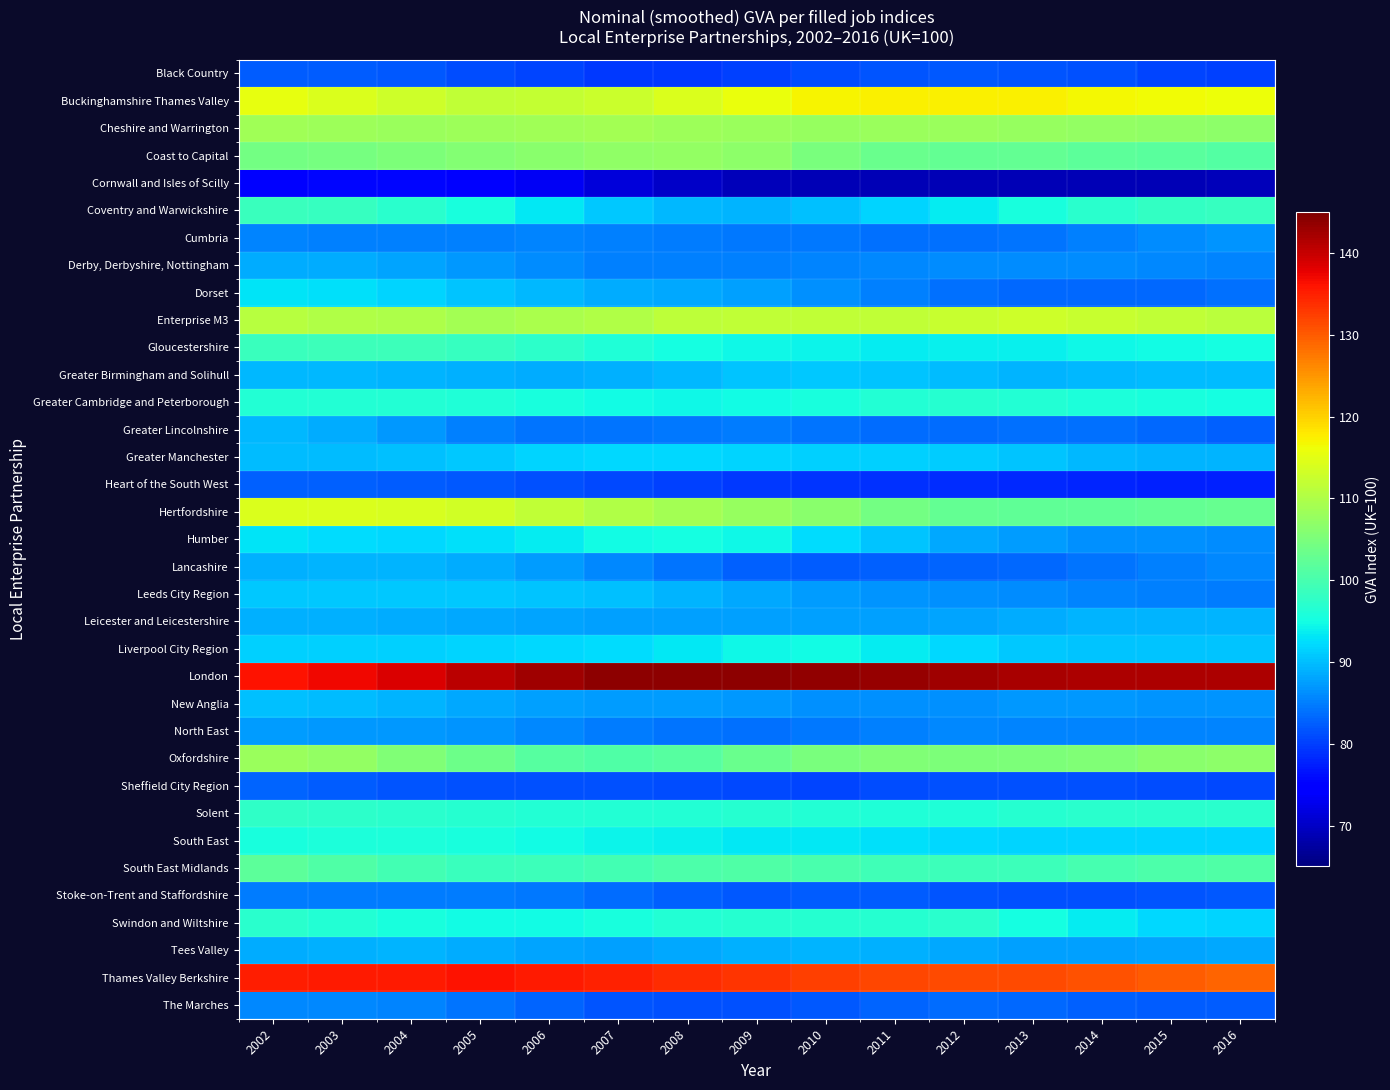

Reading right to left, what are all the values shown in this chart?

Black Country: 2016=80.2	2015=80.6	2014=81.3	2013=81.6	2012=81.9	2011=81.7	2010=81.1	2009=80.1	2008=79.5	2007=79.7	2006=80.5	2005=81.2	2004=81.9	2003=82.2	2002=82.5
Buckinghamshire Thames Valley: 2016=116.1	2015=116.5	2014=116.7	2013=117.3	2012=117.3	2011=117.4	2010=117.0	2009=115.9	2008=114.4	2007=112.8	2006=111.9	2005=111.8	2004=112.9	2003=114.3	2002=115.3
Cheshire and Warrington: 2016=106.8	2015=106.9	2014=107.4	2013=107.7	2012=107.9	2011=107.8	2010=107.7	2009=108.0	2008=108.3	2007=108.8	2006=108.5	2005=108.2	2004=108.1	2003=108.4	2002=108.7
Coast to Capital: 2016=100.9	2015=101.6	2014=102.2	2013=102.6	2012=102.6	2011=103.4	2010=104.9	2009=106.6	2008=107.4	2007=107.1	2006=106.5	2005=105.7	2004=105.1	2003=104.5	2002=104.2
Cornwall and Isles of Scilly: 2016=69.2	2015=68.9	2014=68.8	2013=68.9	2012=69.0	2011=68.8	2010=69.0	2009=69.3	2008=70.1	2007=71.3	2006=73.2	2005=75.0	2004=75.6	2003=75.4	2002=74.9
Coventry and Warwickshire: 2016=98.2	2015=97.9	2014=97.0	2013=95.6	2012=93.7	2011=91.7	2010=90.1	2009=89.1	2008=89.6	2007=90.9	2006=93.3	2005=95.4	2004=97.2	2003=98.2	2002=98.7
Cumbria: 2016=86.8	2015=86.2	2014=85.0	2013=84.1	2012=83.8	2011=84.0	2010=84.5	2009=84.6	2008=84.9	2007=85.2	2006=85.5	2005=85.3	2004=85.0	2003=85.2	2002=85.5
Derby, Derbyshire, Nottingham: 2016=85.5	2015=85.7	2014=86.0	2013=86.1	2012=86.0	2011=85.7	2010=85.3	2009=85.1	2008=85.0	2007=85.2	2006=86.0	2005=87.0	2004=88.0	2003=88.4	2002=88.7
Dorset: 2016=83.8	2015=83.4	2014=83.2	2013=83.2	2012=84.0	2011=85.1	2010=86.4	2009=87.5	2008=88.3	2007=88.7	2006=89.4	2005=90.5	2004=91.8	2003=92.6	2002=93.0
Enterprise M3: 2016=110.9	2015=111.7	2014=112.4	2013=112.9	2012=112.3	2011=111.9	2010=111.8	2009=111.9	2008=111.5	2007=110.3	2006=109.5	2005=109.0	2004=109.7	2003=110.2	2002=110.7
Gloucestershire: 2016=95.1	2015=94.9	2014=94.7	2013=94.1	2012=93.8	2011=93.7	2010=94.1	2009=94.5	2008=95.2	2007=96.1	2006=97.2	2005=98.4	2004=98.8	2003=98.8	2002=98.5
Greater Birmingham and Solihull: 2016=89.9	2015=89.7	2014=89.5	2013=89.3	2012=89.8	2011=90.5	2010=90.8	2009=90.5	2008=89.6	2007=89.0	2006=88.7	2005=88.8	2004=89.2	2003=89.4	2002=89.6
Greater Cambridge and Peterborough: 2016=95.2	2015=95.4	2014=95.8	2013=96.5	2012=96.7	2011=96.3	2010=95.5	2009=94.9	2008=94.7	2007=94.9	2006=95.4	2005=96.0	2004=96.3	2003=96.4	2002=96.5
Greater Lincolnshire: 2016=82.8	2015=83.3	2014=83.8	2013=84.0	2012=83.7	2011=83.7	2010=84.2	2009=84.7	2008=84.7	2007=84.3	2006=84.3	2005=85.3	2004=86.9	2003=88.6	2002=89.7
Greater Manchester: 2016=89.2	2015=89.3	2014=89.6	2013=90.4	2012=91.0	2011=91.4	2010=91.5	2009=91.8	2008=92.0	2007=92.0	2006=91.6	2005=90.8	2004=90.0	2003=89.8	2002=89.9
Heart of the South West: 2016=77.6	2015=77.7	2014=78.0	2013=78.3	2012=78.7	2011=78.9	2010=79.2	2009=79.5	2008=80.1	2007=80.7	2006=81.4	2005=81.9	2004=82.4	2003=82.7	2002=82.8
Hertfordshire: 2016=102.9	2015=102.8	2014=102.4	2013=102.3	2012=102.8	2011=104.2	2010=106.3	2009=107.7	2008=109.0	2007=110.1	2006=111.7	2005=113.2	2004=113.8	2003=114.2	2002=114.2
Humber: 2016=86.1	2015=86.2	2014=86.6	2013=87.4	2012=88.4	2011=90.3	2010=92.5	2009=94.5	2008=95.1	2007=94.8	2006=93.6	2005=92.6	2004=92.1	2003=92.4	2002=92.8
Lancashire: 2016=85.9	2015=85.2	2014=84.2	2013=83.4	2012=83.0	2011=82.6	2010=82.5	2009=82.8	2008=84.1	2007=85.8	2006=87.5	2005=88.7	2004=89.2	2003=89.2	2002=89.0
Leeds City Region: 2016=84.8	2015=85.1	2014=85.5	2013=86.0	2012=86.4	2011=86.9	2010=87.3	2009=88.3	2008=89.3	2007=90.3	2006=90.6	2005=90.7	2004=90.6	2003=90.8	2002=90.8
Leicester and Leicestershire: 2016=89.2	2015=89.2	2014=89.1	2013=88.6	2012=88.1	2011=87.8	2010=87.8	2009=87.8	2008=87.8	2007=87.8	2006=88.0	2005=88.3	2004=88.7	2003=89.0	2002=89.0
Liverpool City Region: 2016=90.6	2015=90.5	2014=90.5	2013=90.9	2012=92.1	2011=93.7	2010=94.7	2009=94.5	2008=93.4	2007=92.3	2006=91.9	2005=91.6	2004=91.5	2003=91.3	2002=91.3
London: 2016=141.8	2015=141.7	2014=141.7	2013=141.9	2012=142.6	2011=143.3	2010=143.6	2009=143.8	2008=143.8	2007=143.8	2006=142.5	2005=140.8	2004=138.7	2003=137.1	2002=136.2
New Anglia: 2016=86.6	2015=86.8	2014=87.0	2013=87.0	2012=86.5	2011=86.3	2010=86.5	2009=87.0	2008=87.2	2007=87.3	2006=87.7	2005=88.4	2004=89.1	2003=89.9	2002=90.2
North East: 2016=85.5	2015=85.5	2014=85.6	2013=85.6	2012=85.7	2011=85.1	2010=84.5	2009=83.9	2008=84.1	2007=84.7	2006=85.8	2005=86.6	2004=87.1	2003=87.2	2002=87.2
Oxfordshire: 2016=106.8	2015=106.3	2014=105.6	2013=105.2	2012=105.3	2011=105.3	2010=104.7	2009=103.1	2008=101.5	2007=100.9	2006=101.5	2005=103.7	2004=105.6	2003=107.3	2002=108.0
Sheffield City Region: 2016=80.8	2015=81.1	2014=81.3	2013=81.6	2012=81.3	2011=81.0	2010=80.6	2009=80.7	2008=81.1	2007=81.5	2006=81.5	2005=81.5	2004=81.8	2003=82.5	2002=83.0
Solent: 2016=97.1	2015=97.1	2014=97.0	2013=96.6	2012=96.2	2011=96.2	2010=96.5	2009=96.7	2008=96.5	2007=96.3	2006=96.3	2005=96.6	2004=97.0	2003=97.4	2002=97.6
South East: 2016=91.7	2015=91.7	2014=91.6	2013=91.7	2012=92.0	2011=92.5	2010=93.1	2009=93.4	2008=93.8	2007=94.2	2006=95.0	2005=95.5	2004=95.8	2003=95.7	2002=95.6
South East Midlands: 2016=100.8	2015=100.5	2014=99.8	2013=99.0	2012=98.8	2011=99.3	2010=100.2	2009=100.7	2008=100.5	2007=99.6	2006=98.8	2005=98.5	2004=99.4	2003=100.8	2002=101.9
Stoke-on-Trent and Staffordshire: 2016=82.2	2015=81.8	2014=81.4	2013=81.3	2012=81.8	2011=82.3	2010=82.2	2009=82.1	2008=82.7	2007=83.6	2006=84.4	2005=84.8	2004=85.0	2003=84.9	2002=84.9
Swindon and Wiltshire: 2016=91.8	2015=92.1	2014=93.5	2013=95.3	2012=96.9	2011=96.9	2010=96.9	2009=96.6	2008=96.5	2007=95.6	2006=94.9	2005=94.8	2004=95.5	2003=96.3	2002=97.0
Tees Valley: 2016=88.2	2015=87.9	2014=87.7	2013=87.8	2012=88.4	2011=89.0	2010=89.1	2009=88.9	2008=88.2	2007=87.8	2006=88.0	2005=88.6	2004=89.1	2003=89.0	2002=88.7
Thames Valley Berkshire: 2016=129.2	2015=129.9	2014=130.7	2013=131.4	2012=131.5	2011=131.9	2010=132.4	2009=133.4	2008=134.1	2007=134.9	2006=135.6	2005=136.0	2004=135.5	2003=135.3	2002=135.2
The Marches: 2016=82.3	2015=82.4	2014=82.7	2013=83.2	2012=83.5	2011=83.1	2010=82.1	2009=81.3	2008=81.3	2007=81.9	2006=83.0	2005=84.3	2004=85.4	2003=85.7	2002=85.7